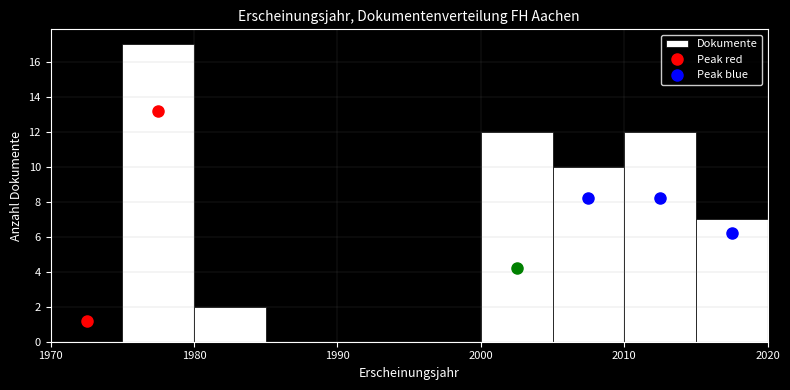

Reading left to right, transcribe this chart: for each bar, give the range it covers on the x-axis and its height. The values are not printed on the chart, so give them approximately, as read against the axis.

1970 to 1975: 0
1975 to 1980: 17
1980 to 1985: 2
1985 to 1990: 0
1990 to 1995: 0
1995 to 2000: 0
2000 to 2005: 12
2005 to 2010: 10
2010 to 2015: 12
2015 to 2020: 7